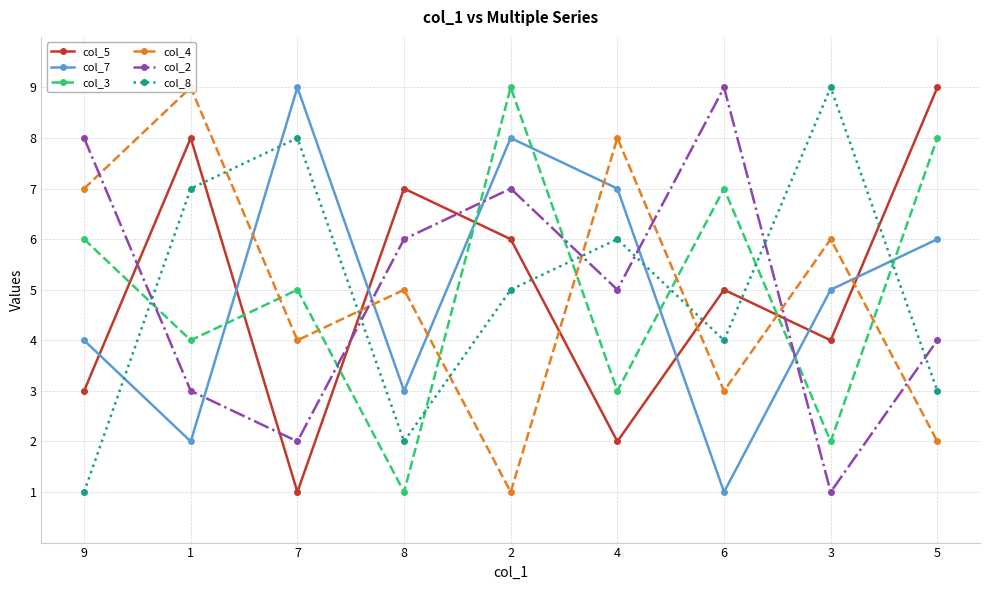

At which category is the sum across all series the highest?

2